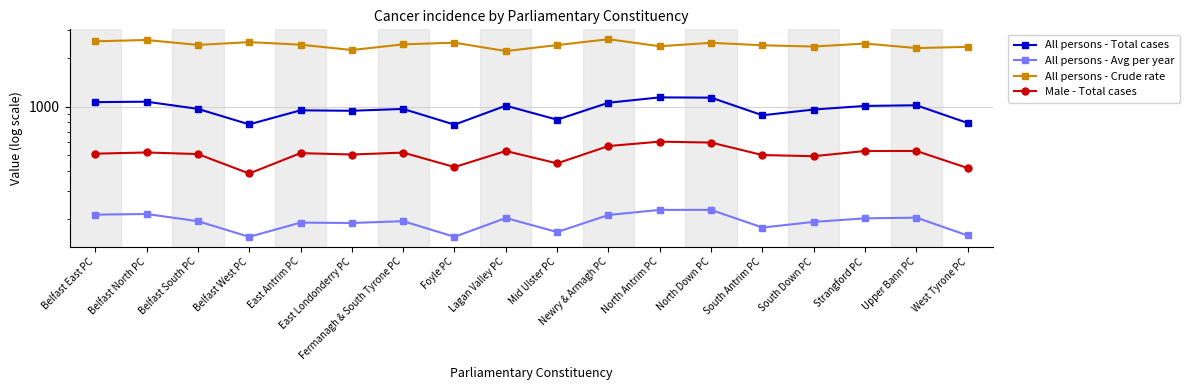

At which label is All persons - Total cases closest to 957?

South Down PC